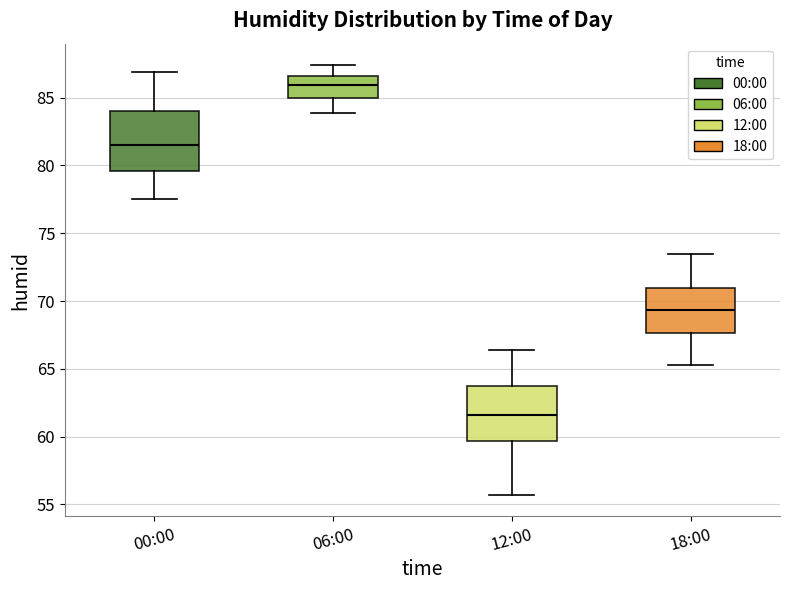

Reading left to right, transcribe this box plot: for each box, give where its median line is, the range the box spans, and where its two whiskers end, as read against the y-axis. The values are not printed on the chart, so give them approximately, as read against the axis.

00:00: median 81.5, box 79.5 to 84.0, whiskers 77.5 to 87.0
06:00: median 86.0, box 85.0 to 86.5, whiskers 84.0 to 87.5
12:00: median 61.5, box 59.5 to 63.5, whiskers 55.5 to 66.5
18:00: median 69.5, box 67.5 to 71.0, whiskers 65.5 to 73.5